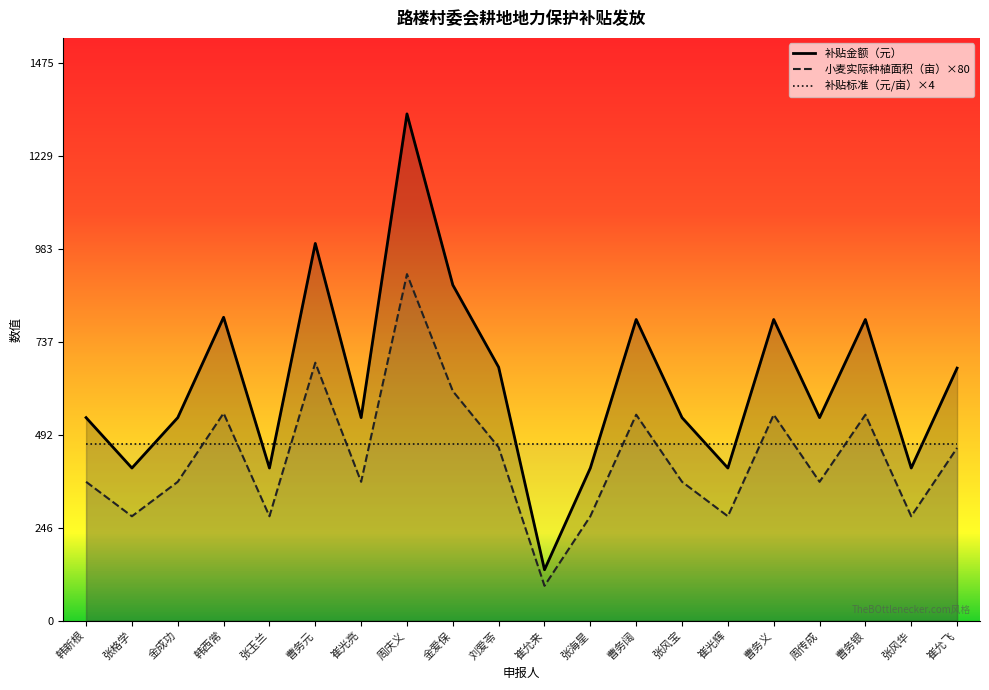

What position from the right is 崔光辉?

6